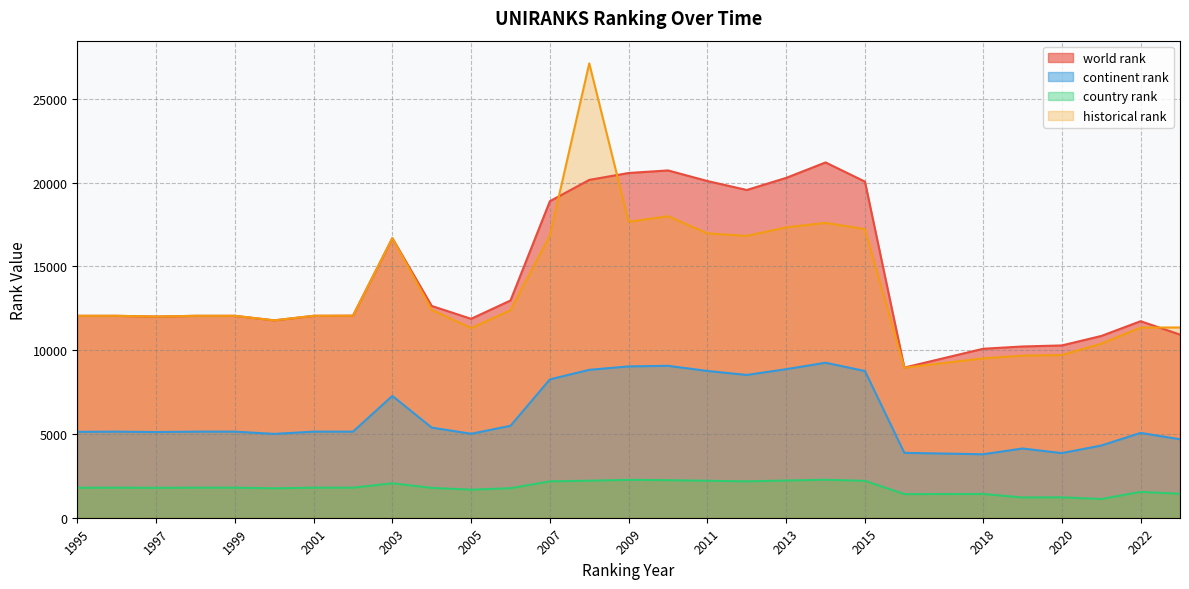

What is the difference between the maximum and second lowest values in the historical rank series?

17602.2